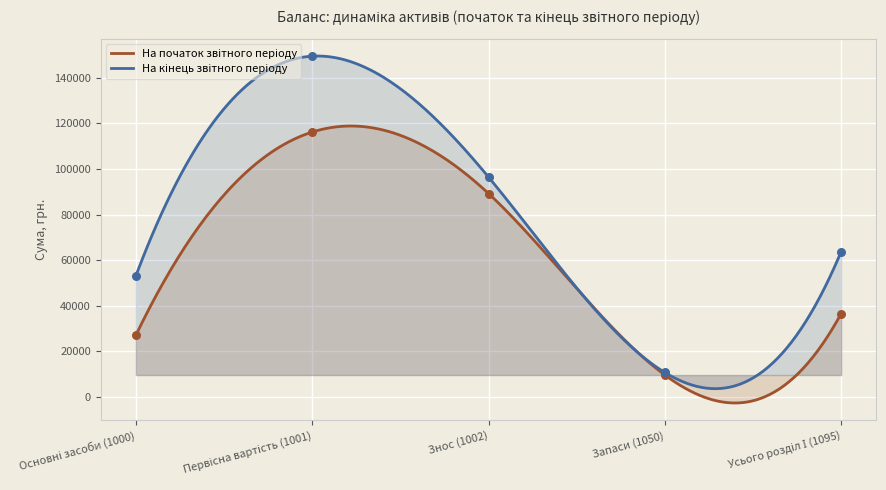

Which series has the largest total across all categories?

На кінець звітного періоду